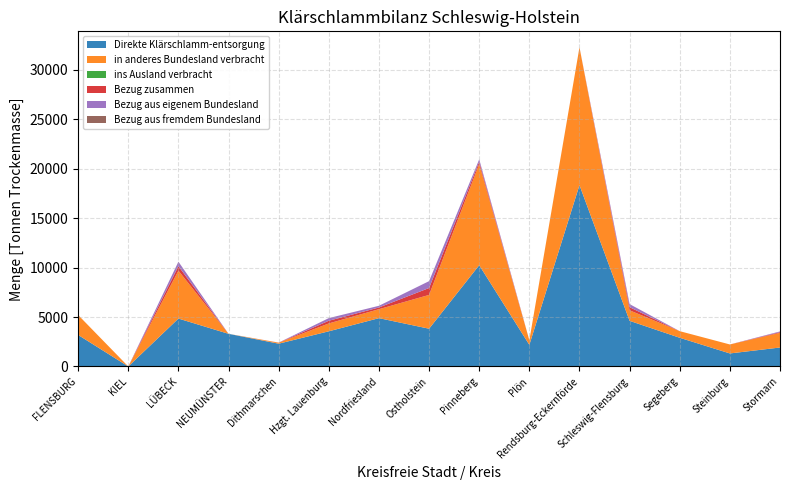

Reading left to right, extract all data points from this chart.

Direkte Klärschlamm-entsorgung: FLENSBURG=3186	KIEL=0	LÜBECK=4845	NEUMÜNSTER=3301	Dithmarschen=2303	Hzgt. Lauenburg=3557	Nordfriesland=4886	Ostholstein=3818	Pinneberg=10241	Plön=2187	Rendsburg-Eckernförde=18337	Schleswig-Flensburg=4614	Segeberg=2901	Steinburg=1317	Stormarn=1917
in anderes Bundesland verbracht: FLENSBURG=2016	KIEL=0	LÜBECK=4845	NEUMÜNSTER=0	Dithmarschen=102	Hzgt. Lauenburg=796	Nordfriesland=907	Ostholstein=3419	Pinneberg=10226	Plön=463	Rendsburg-Eckernförde=13938	Schleswig-Flensburg=1063	Segeberg=669	Steinburg=908	Stormarn=1487
ins Ausland verbracht: FLENSBURG=0	KIEL=0	LÜBECK=0	NEUMÜNSTER=0	Dithmarschen=0	Hzgt. Lauenburg=0	Nordfriesland=0	Ostholstein=0	Pinneberg=0	Plön=0	Rendsburg-Eckernförde=0	Schleswig-Flensburg=0	Segeberg=0	Steinburg=0	Stormarn=0
Bezug zusammen: FLENSBURG=0	KIEL=0	LÜBECK=453	NEUMÜNSTER=0	Dithmarschen=5	Hzgt. Lauenburg=269	Nordfriesland=172	Ostholstein=696	Pinneberg=240	Plön=0	Rendsburg-Eckernförde=0	Schleswig-Flensburg=314	Segeberg=0	Steinburg=0	Stormarn=70
Bezug aus eigenem Bundesland: FLENSBURG=0	KIEL=0	LÜBECK=453	NEUMÜNSTER=0	Dithmarschen=5	Hzgt. Lauenburg=269	Nordfriesland=172	Ostholstein=696	Pinneberg=240	Plön=0	Rendsburg-Eckernförde=0	Schleswig-Flensburg=314	Segeberg=0	Steinburg=0	Stormarn=70
Bezug aus fremdem Bundesland: FLENSBURG=0	KIEL=0	LÜBECK=0	NEUMÜNSTER=0	Dithmarschen=0	Hzgt. Lauenburg=0	Nordfriesland=0	Ostholstein=0	Pinneberg=0	Plön=0	Rendsburg-Eckernförde=0	Schleswig-Flensburg=0	Segeberg=0	Steinburg=0	Stormarn=0